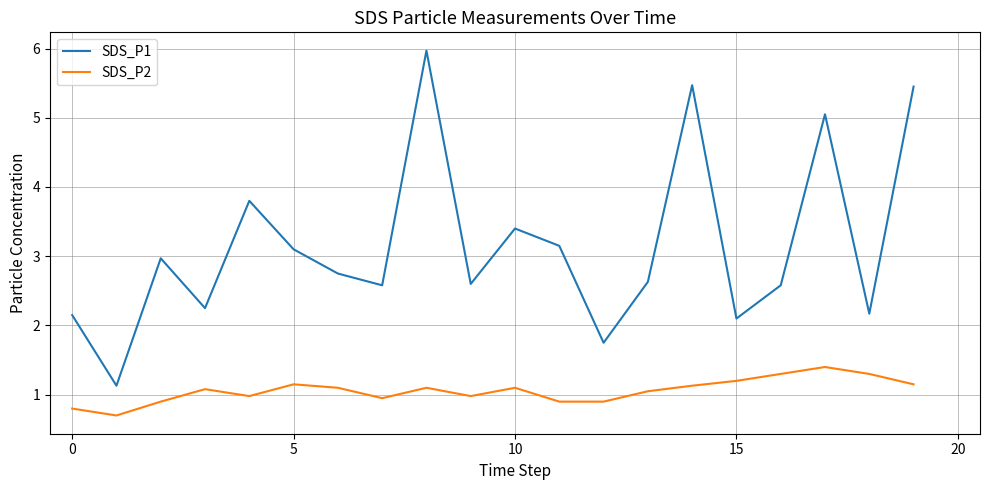

Count the number of categories in the chart.

20